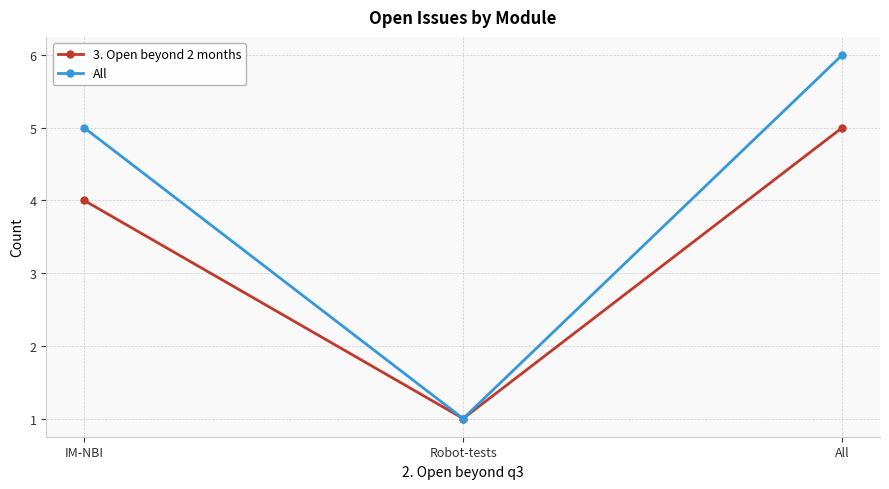

Is the value of All at All greater than the value of 3. Open beyond 2 months at Robot-tests?

Yes